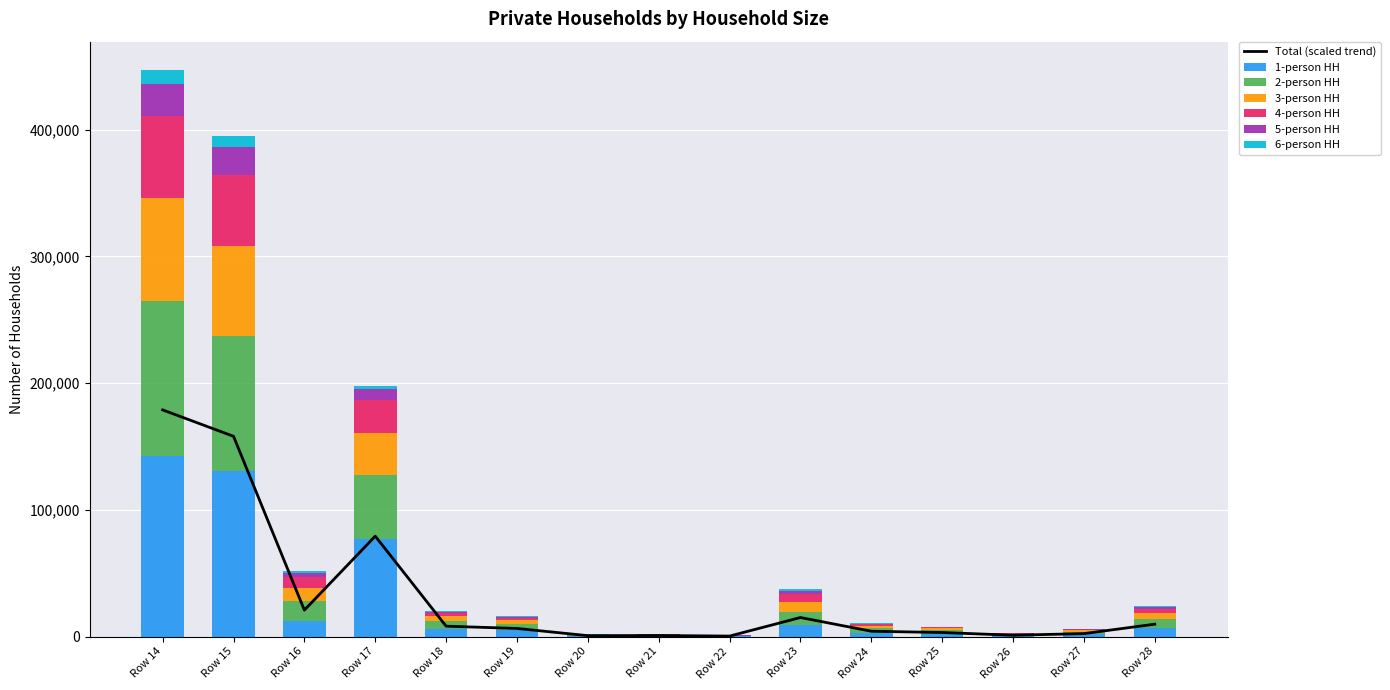

How many data points does each series have?

15